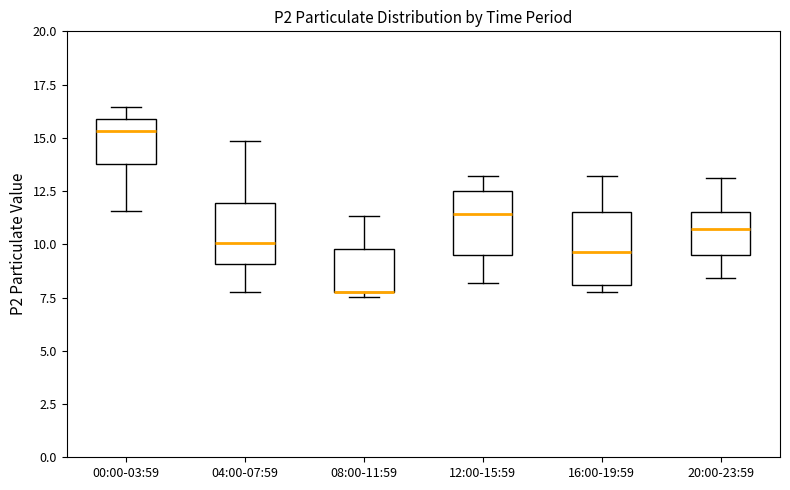

Reading left to right, transcribe this box plot: for each box, give where its median line is, the range the box spans, and where its two whiskers end, as read against the y-axis. The values are not printed on the chart, so give them approximately, as read against the axis.

00:00-03:59: median 15.5, box 14.0 to 16.0, whiskers 11.5 to 16.5
04:00-07:59: median 10.0, box 9.0 to 12.0, whiskers 8.0 to 15.0
08:00-11:59: median 8.0 (drawn on the box's lower edge), box 8.0 to 10.0, whiskers 7.5 to 11.5
12:00-15:59: median 11.5, box 9.5 to 12.5, whiskers 8.0 to 13.0
16:00-19:59: median 9.5, box 8.0 to 11.5, whiskers 8.0 (just below the box's lower edge) to 13.0
20:00-23:59: median 10.5, box 9.5 to 11.5, whiskers 8.5 to 13.0